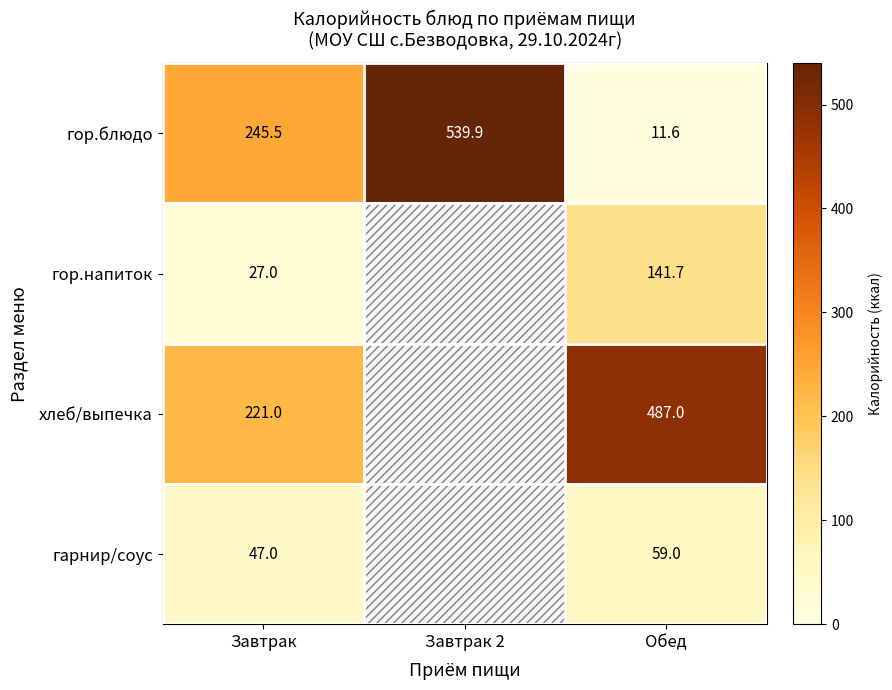

At which category is the sum across all series the highest?

Обед